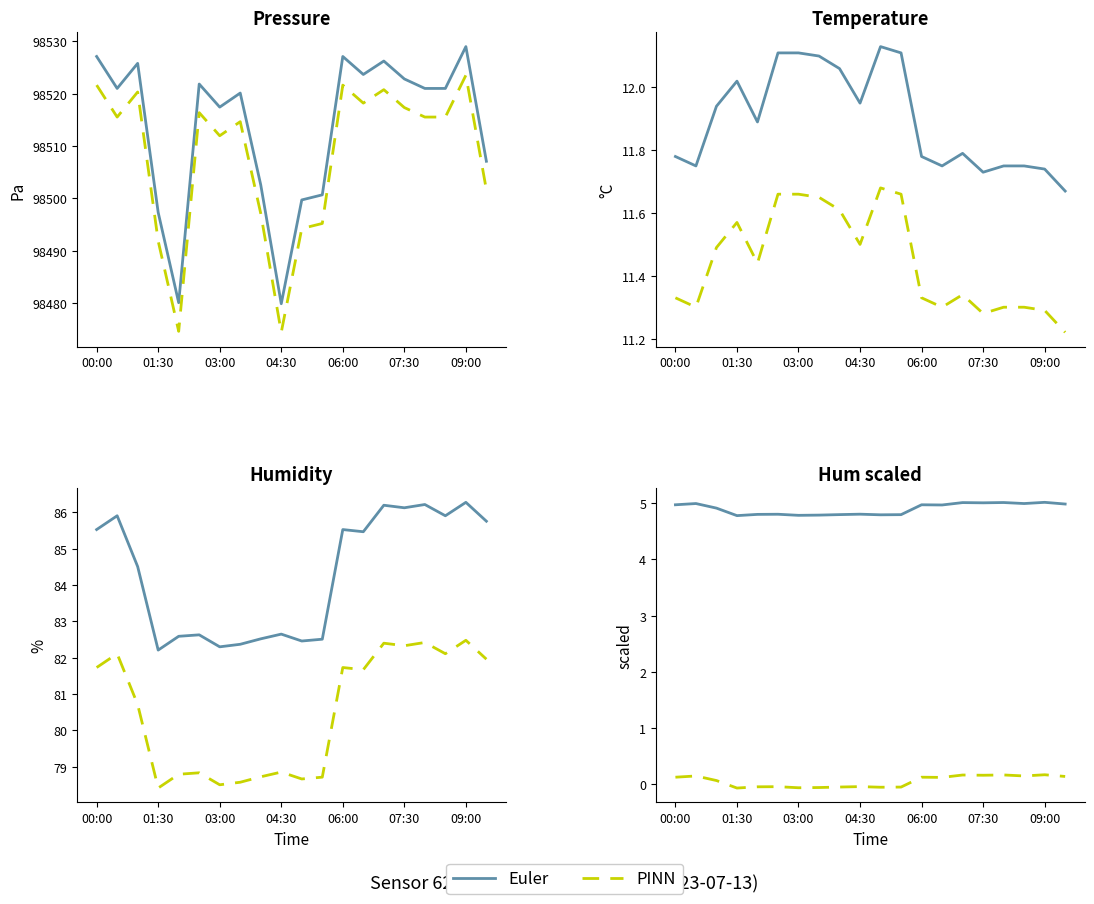

At how many categories does at least one series exceed 2?

20